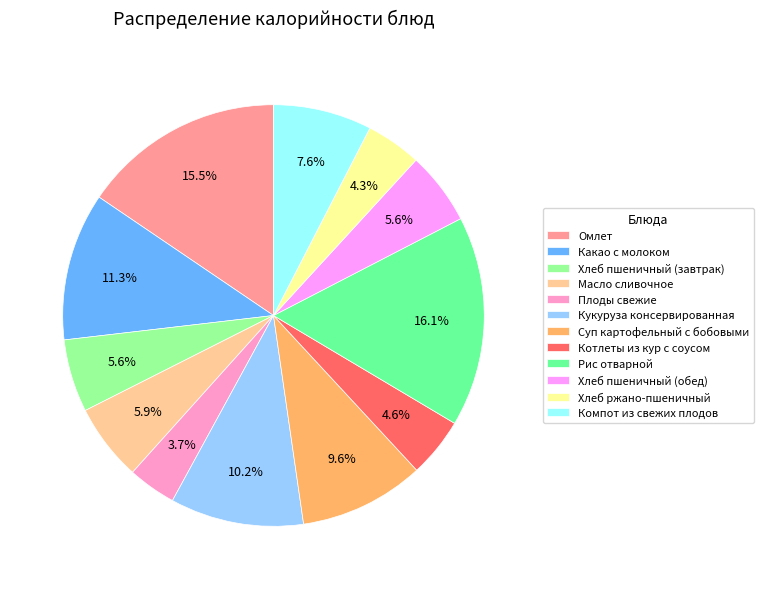

Is the sum of Омлет and Котлеты из кур с соусом greater than half?

No